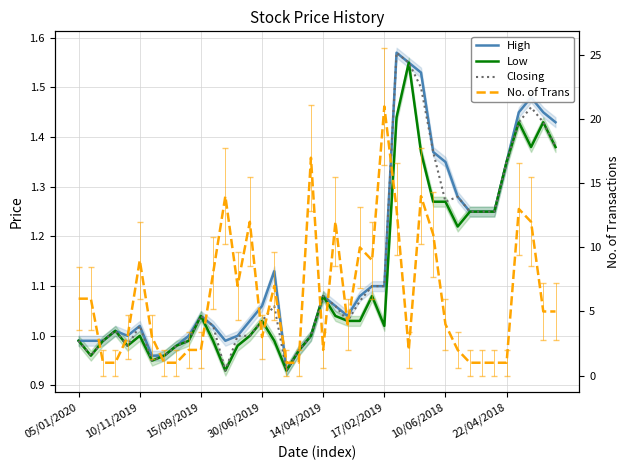

How many interior local peaks does the Closing series have?

8